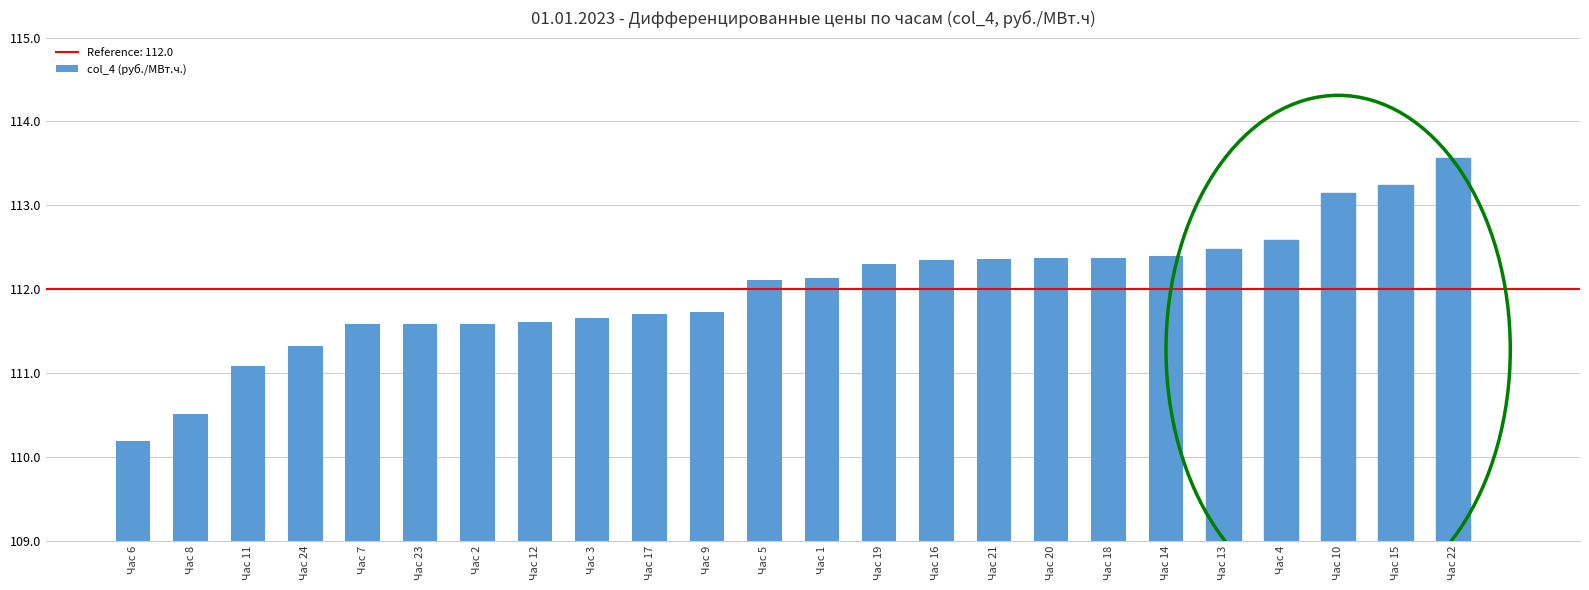

How many bars are there in total?

24